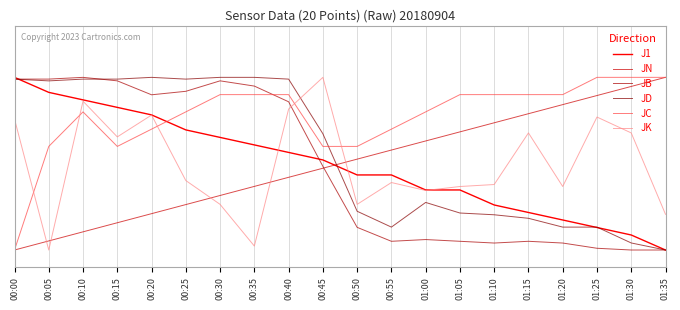

Which series ends up on top after the final intersection of JK and J1?

JK